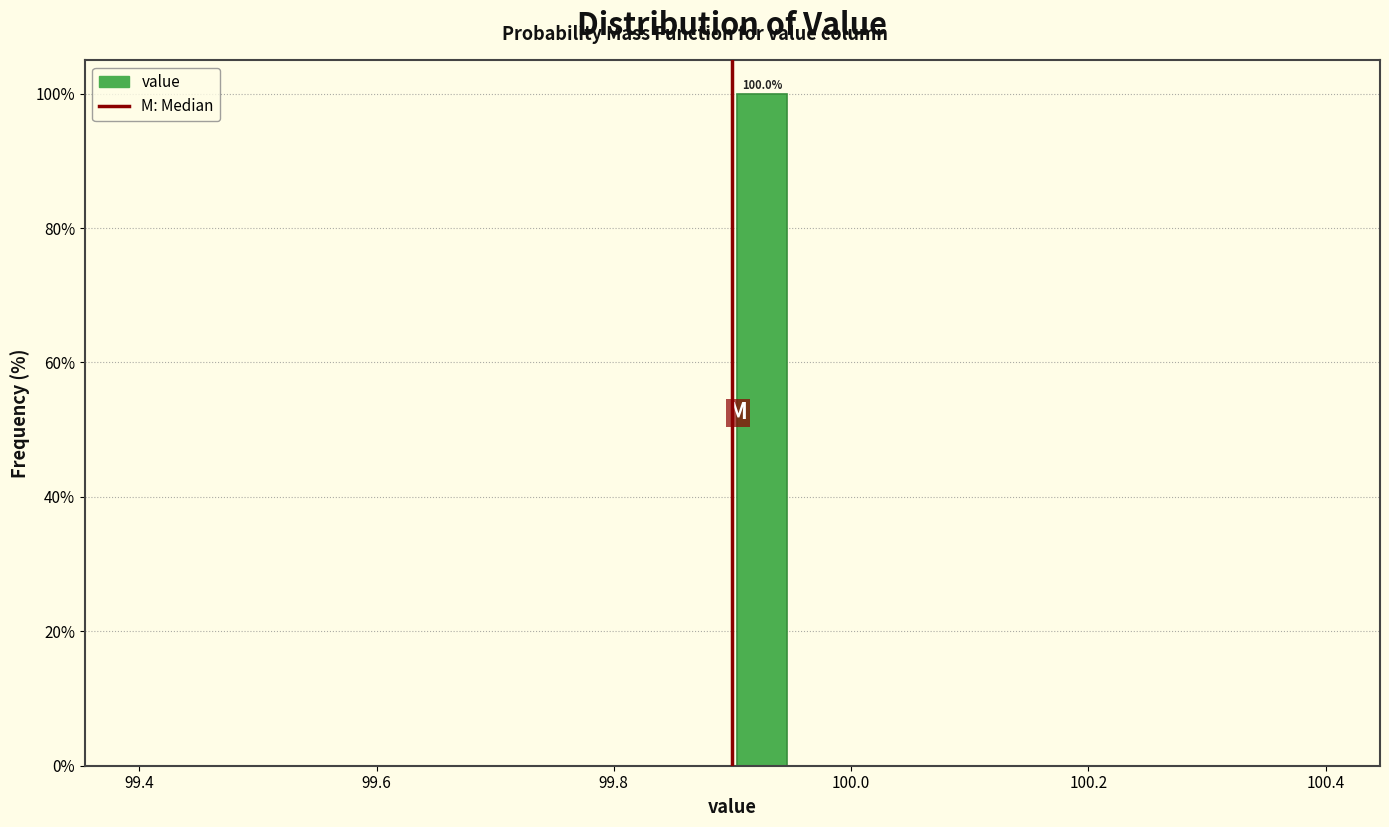

Around what value on the x-axis is the tallest bar? Give the approximate position of its centre, as read against the axis.

99.92